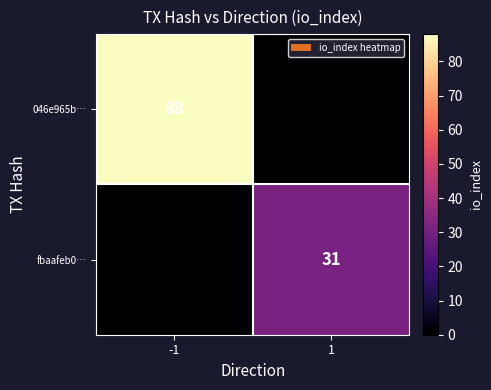

At which category is the sum across all series the highest?

-1